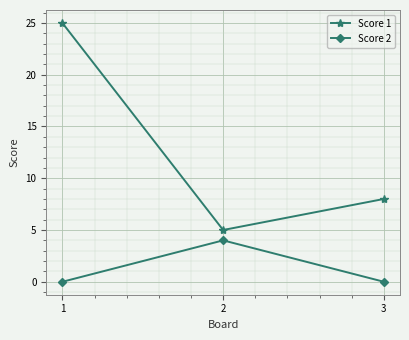

At which label does Score 2 reach its peak?

2